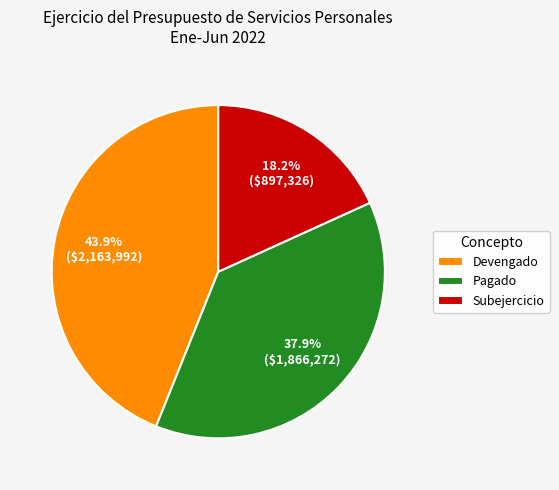

How many slices are in this pie chart?

3